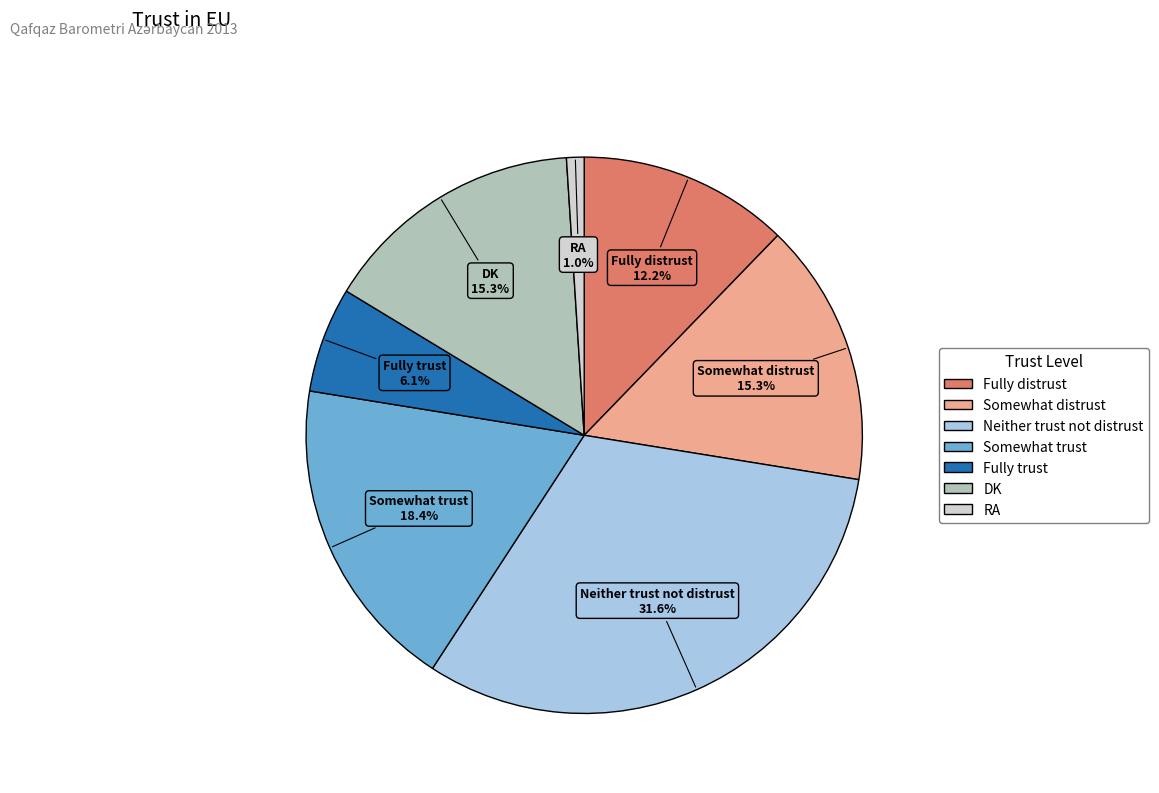

Is it true that DK is 1% of the pie?

False